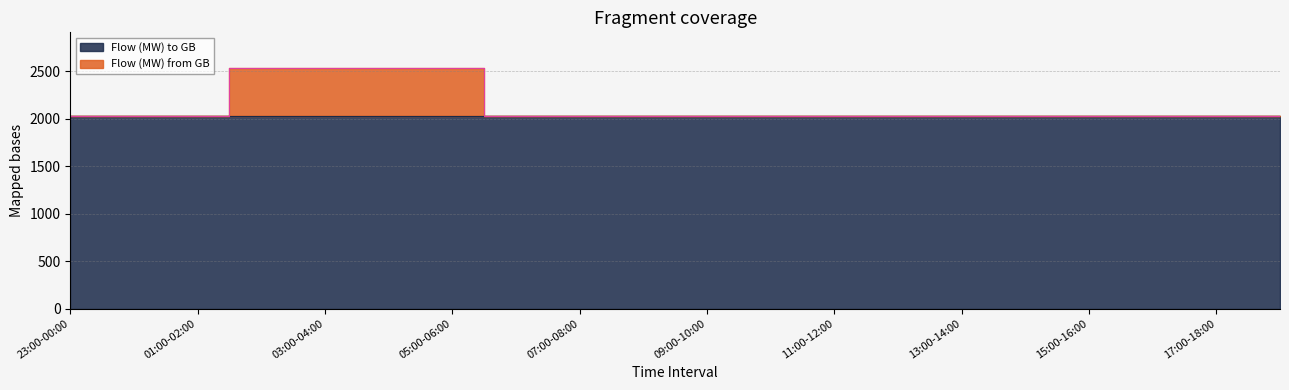

Reading left to right, list all the values displayed in this chart.

23:00-00:00=2028	00:00-01:00=2028	01:00-02:00=2028	02:00-03:00=2528	03:00-04:00=2528	04:00-05:00=2528	05:00-06:00=2528	06:00-07:00=2028	07:00-08:00=2028	08:00-09:00=2028	09:00-10:00=2028	10:00-11:00=2028	11:00-12:00=2028	12:00-13:00=2028	13:00-14:00=2028	14:00-15:00=2028	15:00-16:00=2028	16:00-17:00=2028	17:00-18:00=2028	18:00-19:00=2028